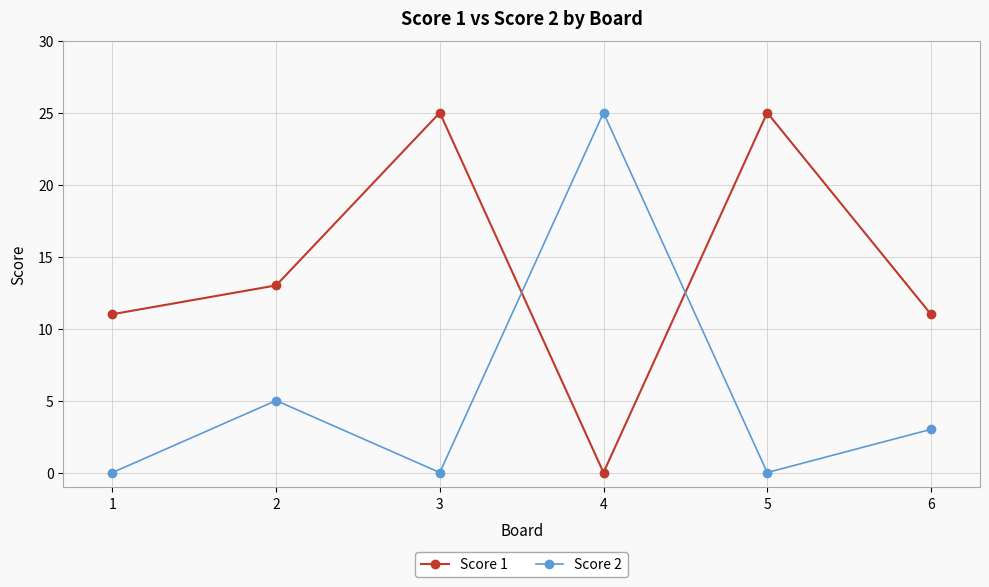

Is the value of Score 1 at 2 greater than the value of Score 2 at 5?

Yes